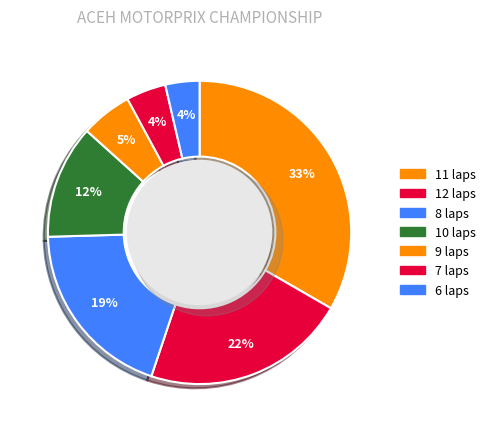

Does ANDRIAN ARITONANG represent more than half of the total?

No